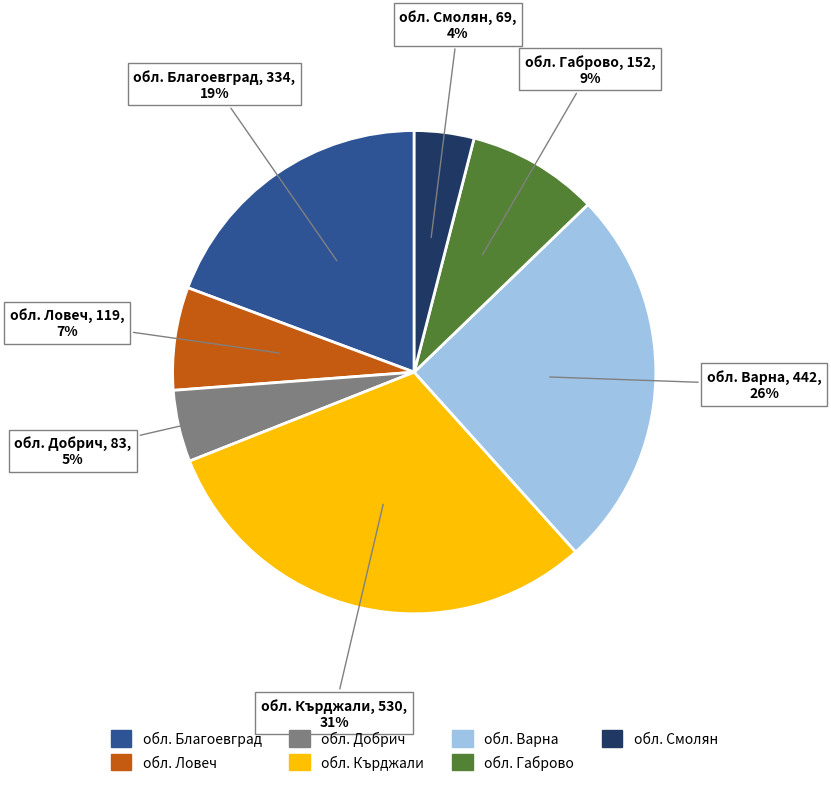

Does обл. Ловеч account for over 50% of the chart?

No